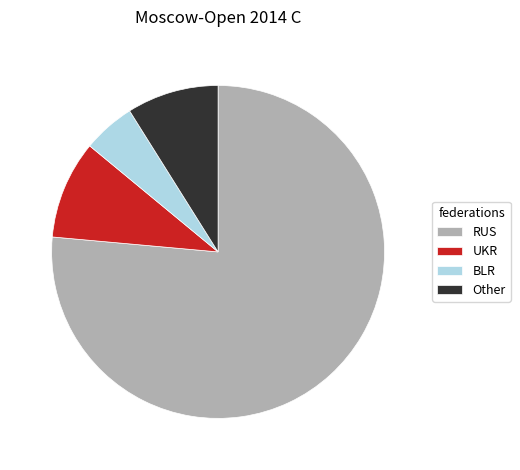

Combined, do Other and BLR account for over 50%?

No